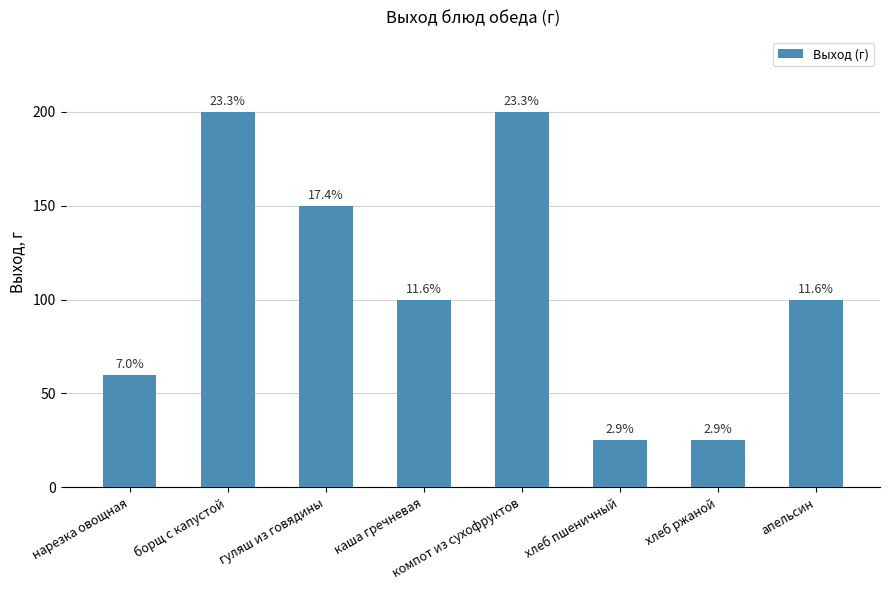

Does the chart contain any negative values?

No